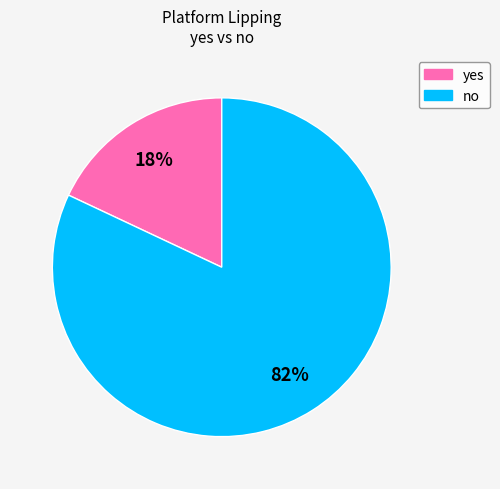

Which slice represents more than half of the pie?

no